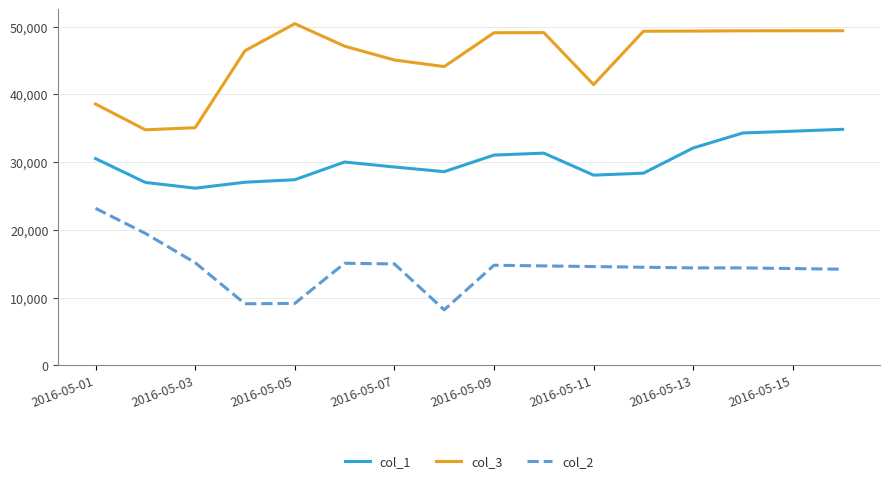

What is the lowest value of the col_1 series?

26163